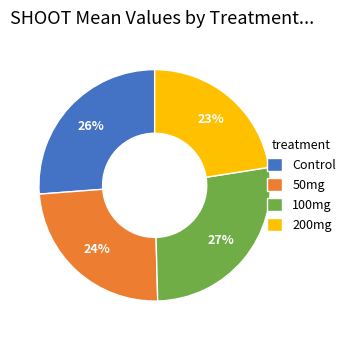

Does any single category account for the majority?

No